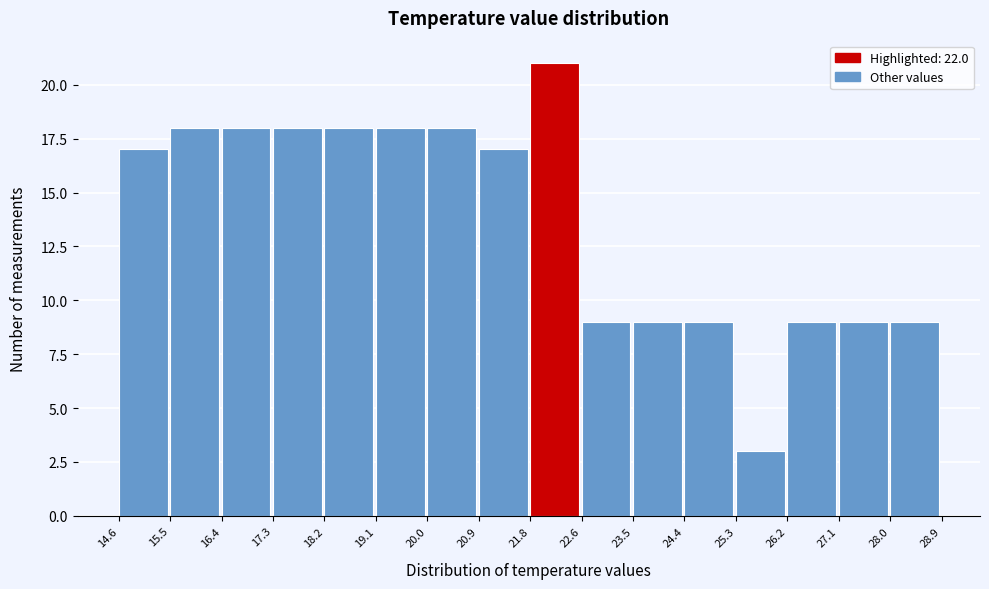

What is the height of the bar covering 21.8 to 22.6 on the x-axis? The values are not printed on the chart, so give them approximately, as read against the axis.

21